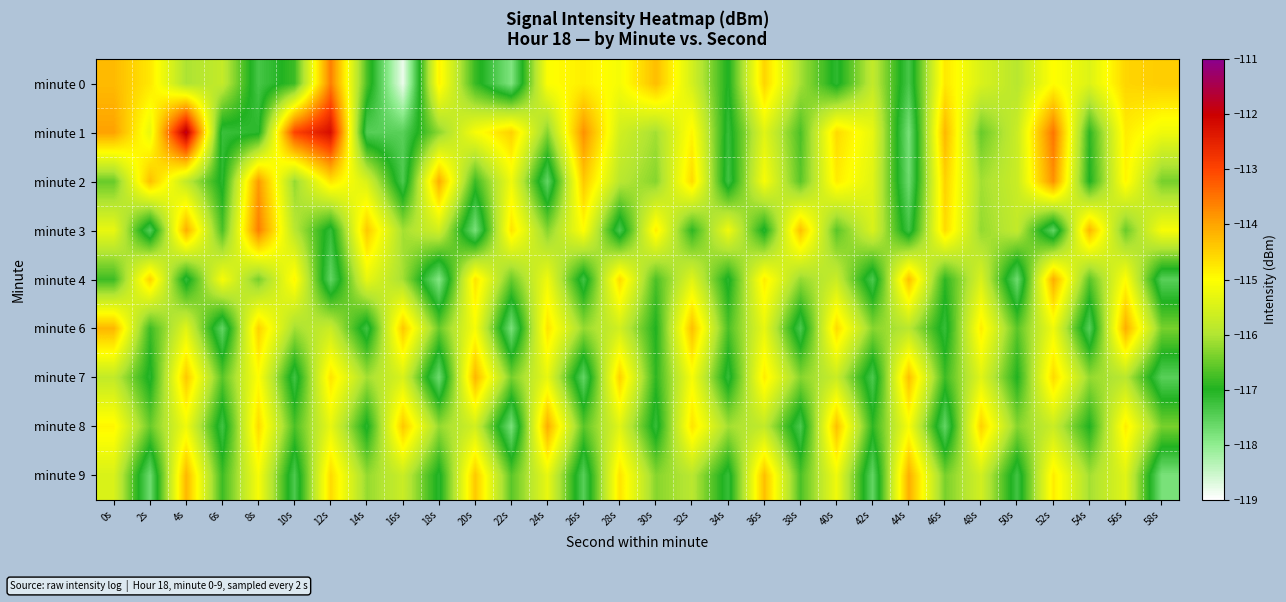

How many categories are shown in the chart?

30